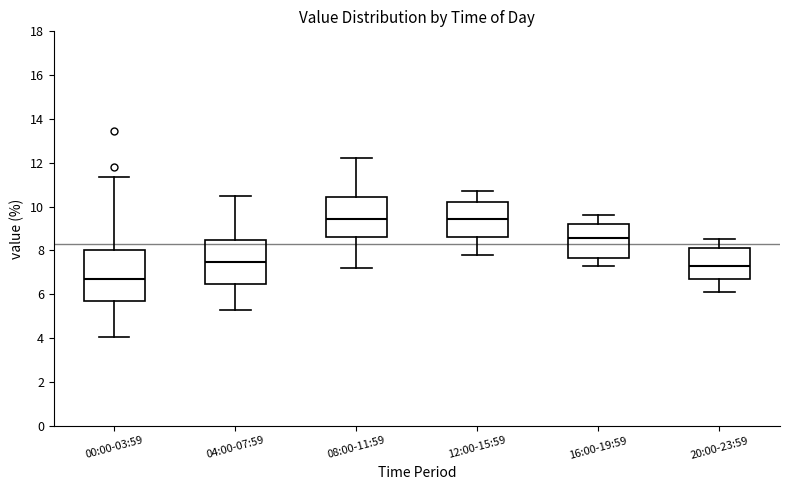

Where does the lower whisker of the box for 16:00-19:59 end on the y-axis? The values are not printed on the chart, so give them approximately, as read against the axis.

7.4